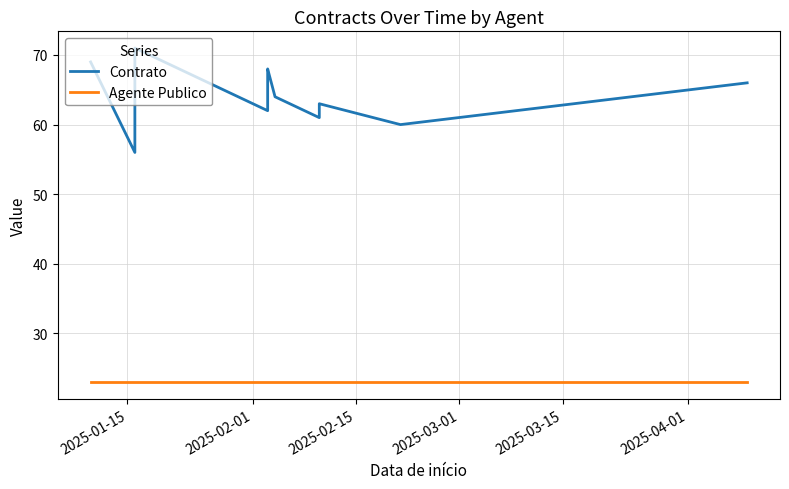

Reading left to right, what are all the values shown in this chart?

Contrato: 69	56	57	70	71	62	65	67	68	64	61	63	60	66
Agente Publico: 23	23	23	23	23	23	23	23	23	23	23	23	23	23